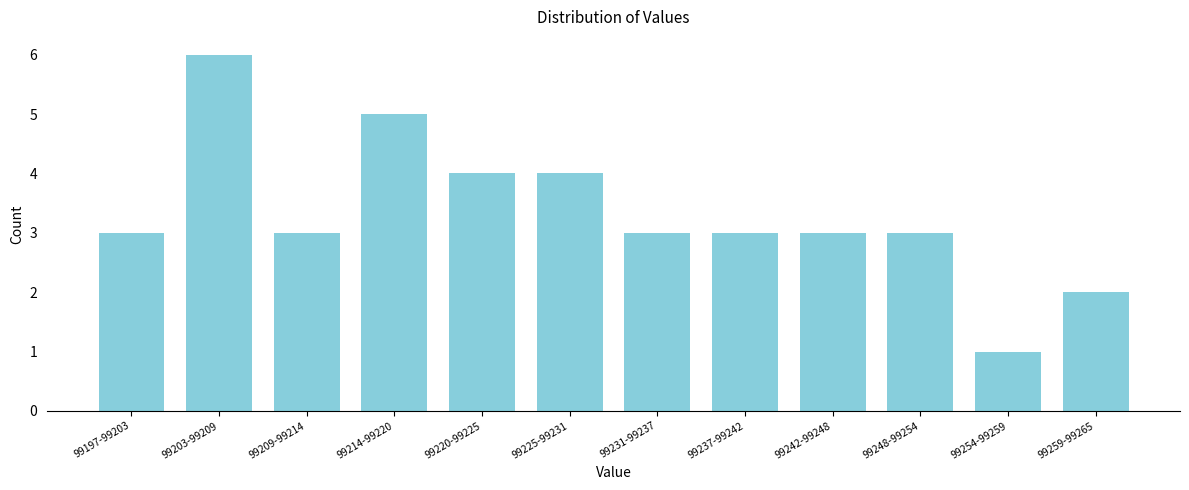

Reading right to left, extract all data points from this chart.

99259-99265=2	99254-99259=1	99248-99254=3	99242-99248=3	99237-99242=3	99231-99237=3	99225-99231=4	99220-99225=4	99214-99220=5	99209-99214=3	99203-99209=6	99197-99203=3